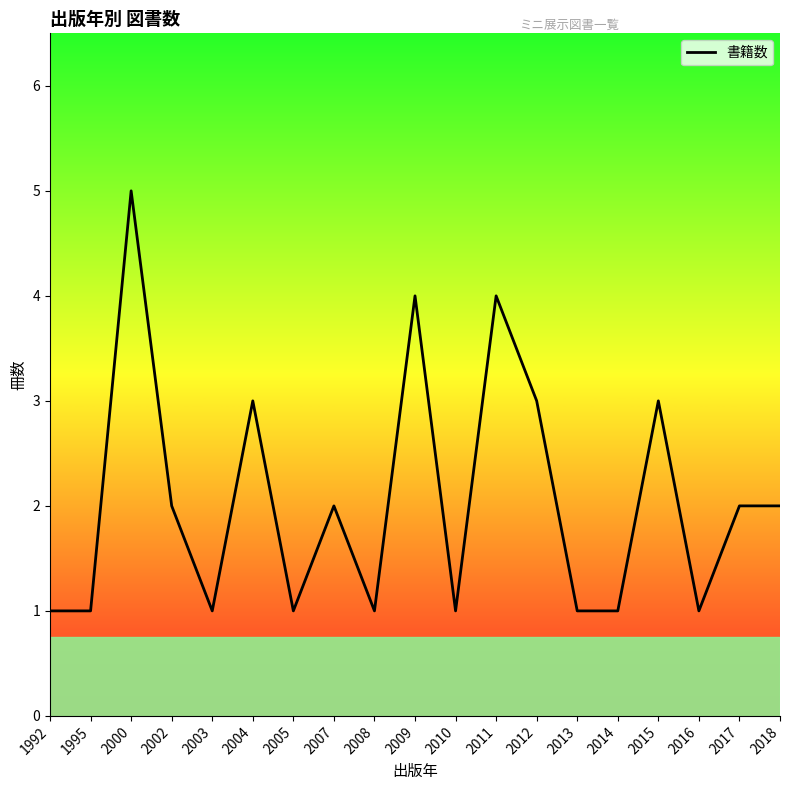

True or false: the data shows 2 at 2016.

False